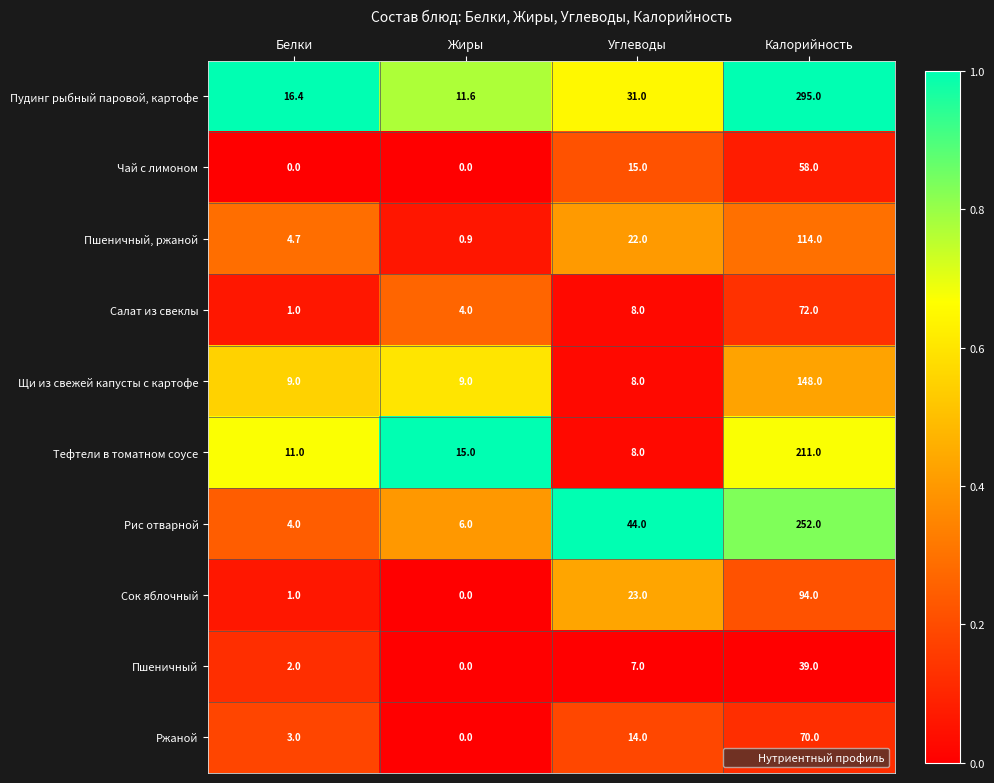

Count the number of categories in the chart.

4